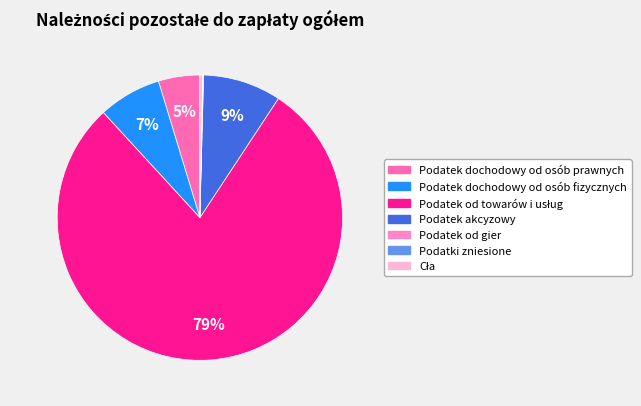

What percentage is the Podatek od towarów i usług slice, to the nearest percent?

79%